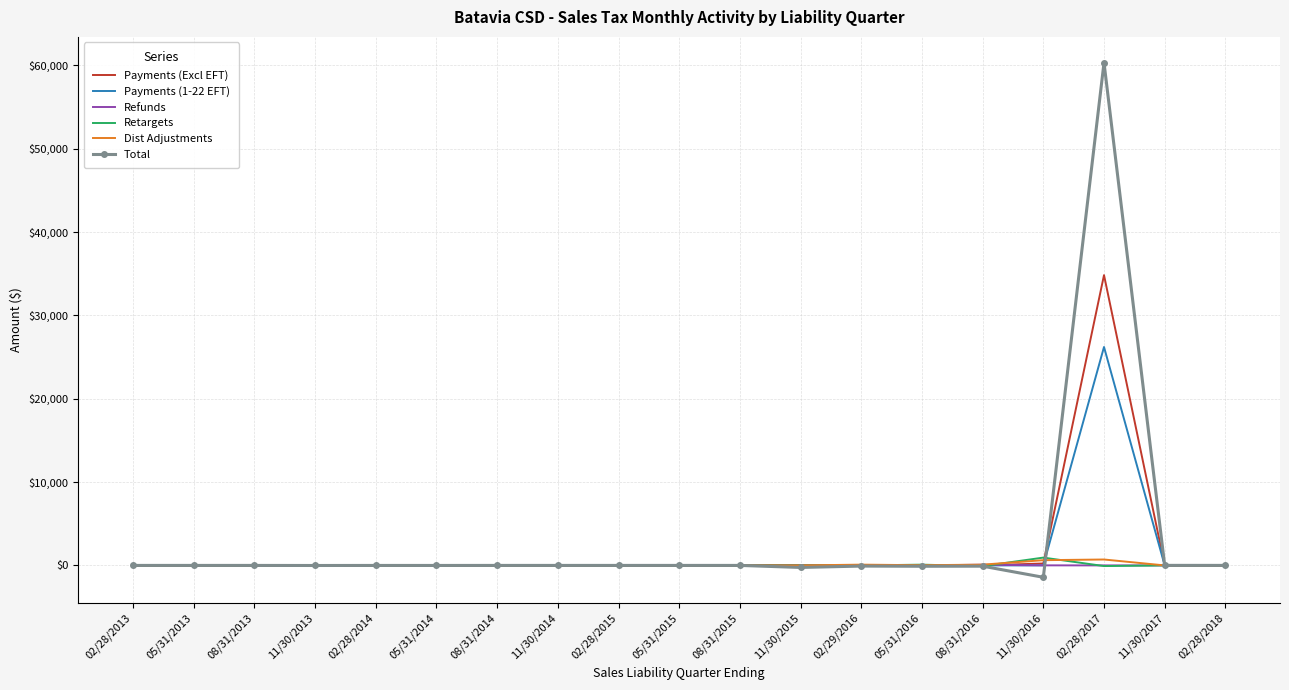

Is the value of Retargets at 02/28/2015 greater than the value of Total at 11/30/2016?

Yes